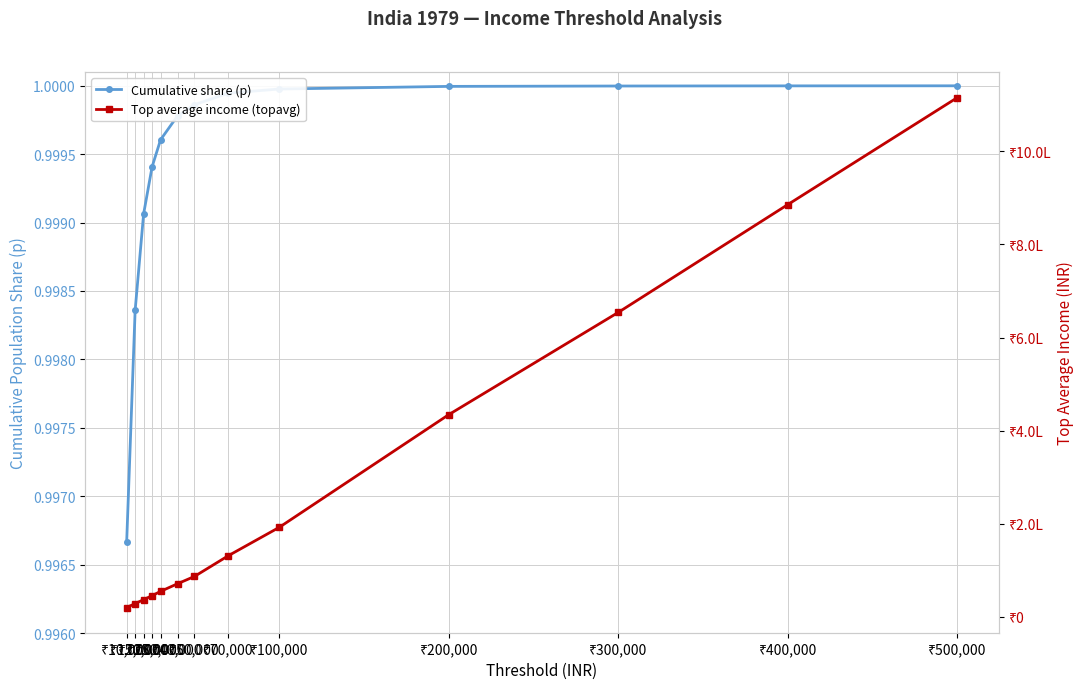

What position from the left is ₹25,000?

4